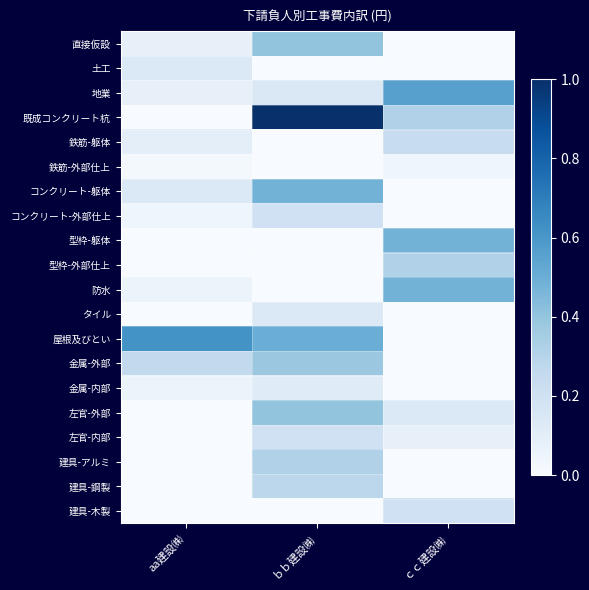

Reading left to right, transcribe all the data shown in this chart.

直接仮設: aa建設㈱=0.1	ｂｂ建設㈱=0.4	ｃｃ建設㈱=0.0
土工: aa建設㈱=0.1	ｂｂ建設㈱=0.0	ｃｃ建設㈱=0.0
地業: aa建設㈱=0.1	ｂｂ建設㈱=0.1	ｃｃ建設㈱=0.6
既成コンクリート杭: aa建設㈱=0.0	ｂｂ建設㈱=1.0	ｃｃ建設㈱=0.3
鉄筋-躯体: aa建設㈱=0.1	ｂｂ建設㈱=0.0	ｃｃ建設㈱=0.2
鉄筋-外部仕上: aa建設㈱=0.0	ｂｂ建設㈱=0.0	ｃｃ建設㈱=0.0
コンクリート-躯体: aa建設㈱=0.1	ｂｂ建設㈱=0.5	ｃｃ建設㈱=0.0
コンクリート-外部仕上: aa建設㈱=0.0	ｂｂ建設㈱=0.2	ｃｃ建設㈱=0.0
型枠-躯体: aa建設㈱=0.0	ｂｂ建設㈱=0.0	ｃｃ建設㈱=0.5
型枠-外部仕上: aa建設㈱=0.0	ｂｂ建設㈱=0.0	ｃｃ建設㈱=0.3
防水: aa建設㈱=0.1	ｂｂ建設㈱=0.0	ｃｃ建設㈱=0.5
タイル: aa建設㈱=0.0	ｂｂ建設㈱=0.1	ｃｃ建設㈱=0.0
屋根及びとい: aa建設㈱=0.6	ｂｂ建設㈱=0.5	ｃｃ建設㈱=0.0
金属-外部: aa建設㈱=0.3	ｂｂ建設㈱=0.4	ｃｃ建設㈱=0.0
金属-内部: aa建設㈱=0.1	ｂｂ建設㈱=0.1	ｃｃ建設㈱=0.0
左官-外部: aa建設㈱=0.0	ｂｂ建設㈱=0.4	ｃｃ建設㈱=0.1
左官-内部: aa建設㈱=0.0	ｂｂ建設㈱=0.2	ｃｃ建設㈱=0.1
建具-アルミ: aa建設㈱=0.0	ｂｂ建設㈱=0.3	ｃｃ建設㈱=0.0
建具-鋼製: aa建設㈱=0.0	ｂｂ建設㈱=0.3	ｃｃ建設㈱=0.0
建具-木製: aa建設㈱=0.0	ｂｂ建設㈱=0.0	ｃｃ建設㈱=0.2